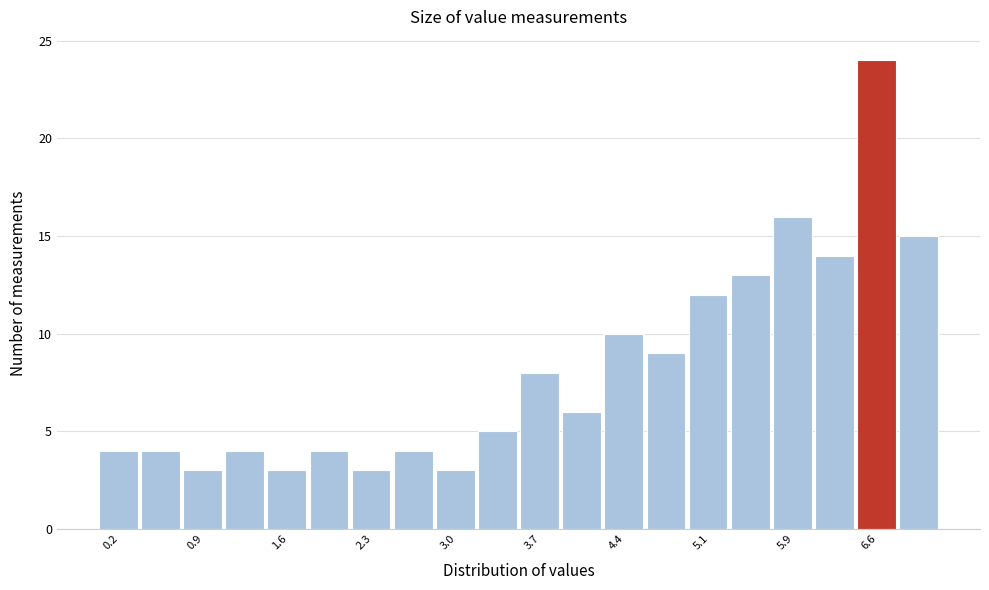

Around what value on the x-axis is the tallest bar? Give the approximate position of its centre, as read against the axis.

6.6